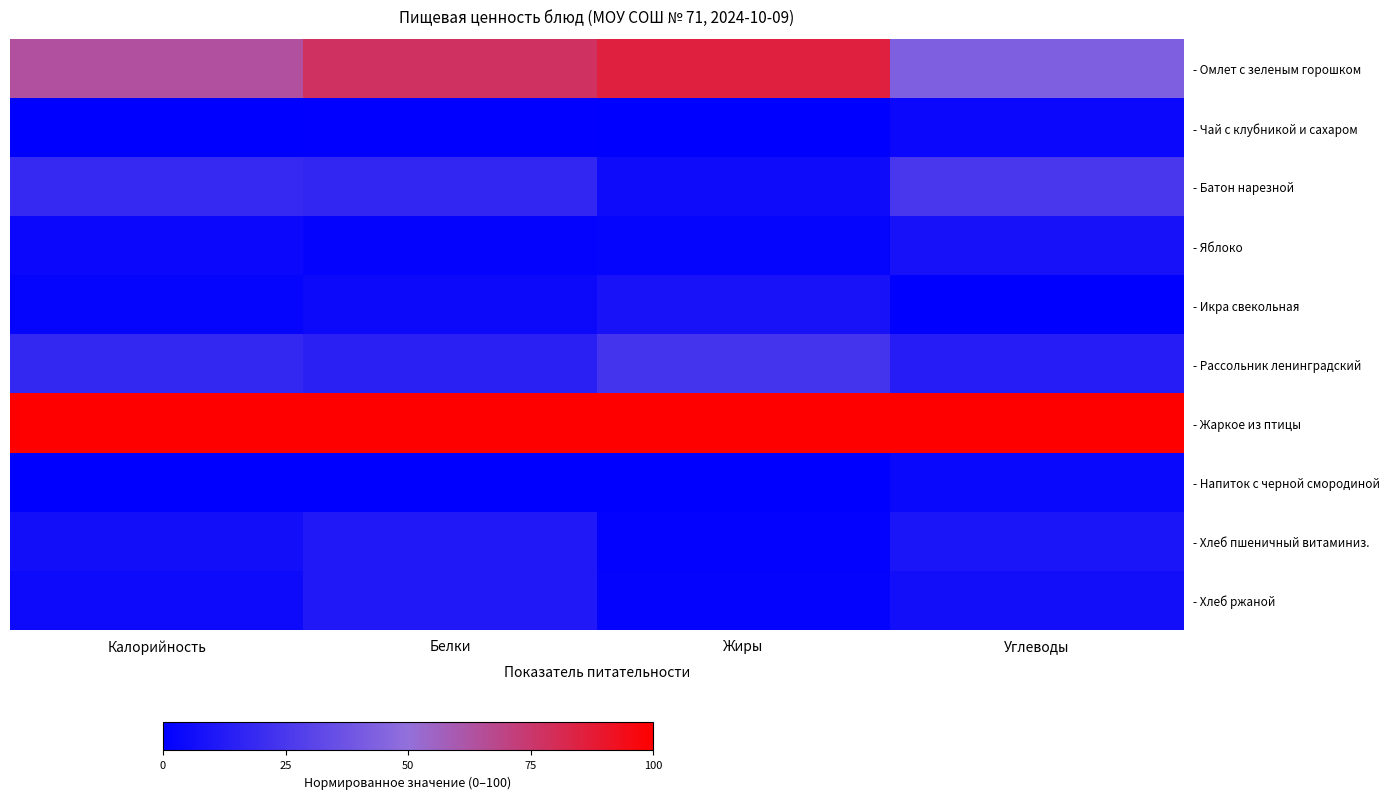

How many series are shown in this chart?

10